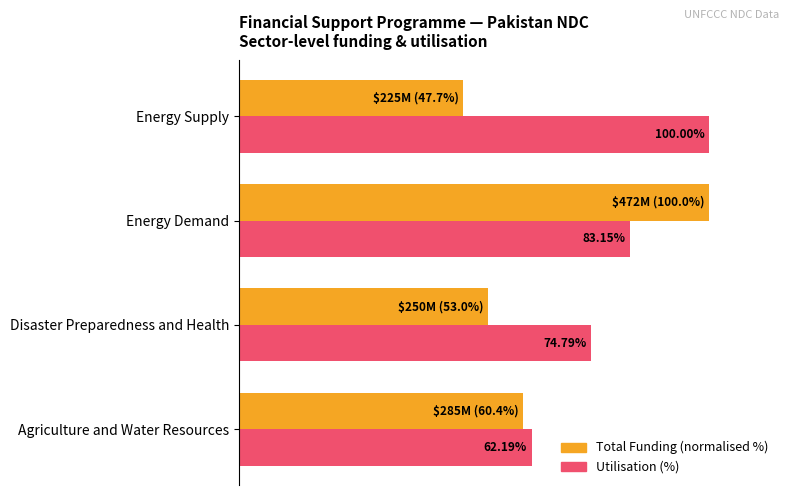

At which category is the sum across all series the highest?

Energy Demand